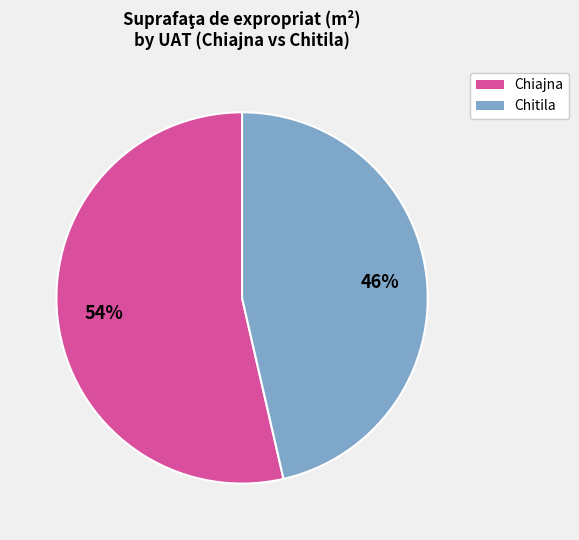

To the nearest percent, what is the average slice percentage?

50%